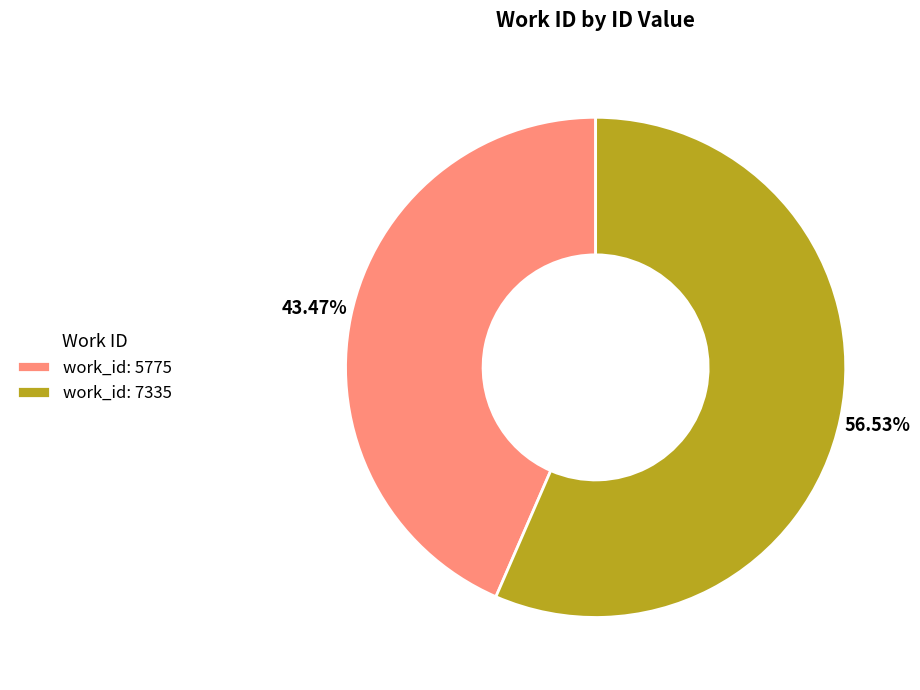

Does work_id: 7335 account for over 50% of the chart?

Yes